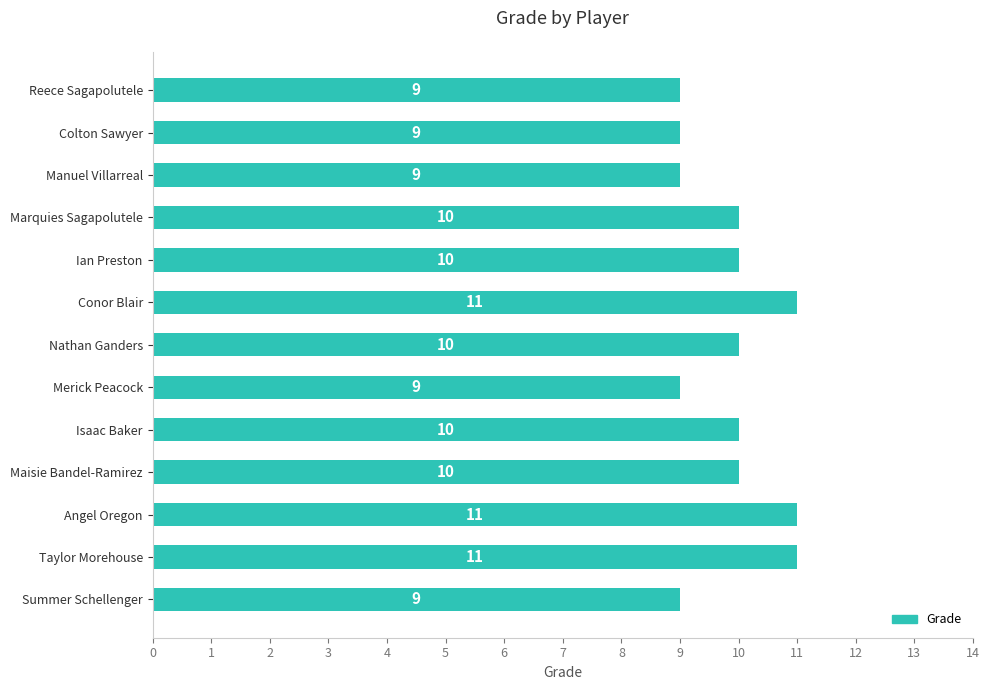

The chart shows a value of 11 at Angel Oregon. True or false?

True